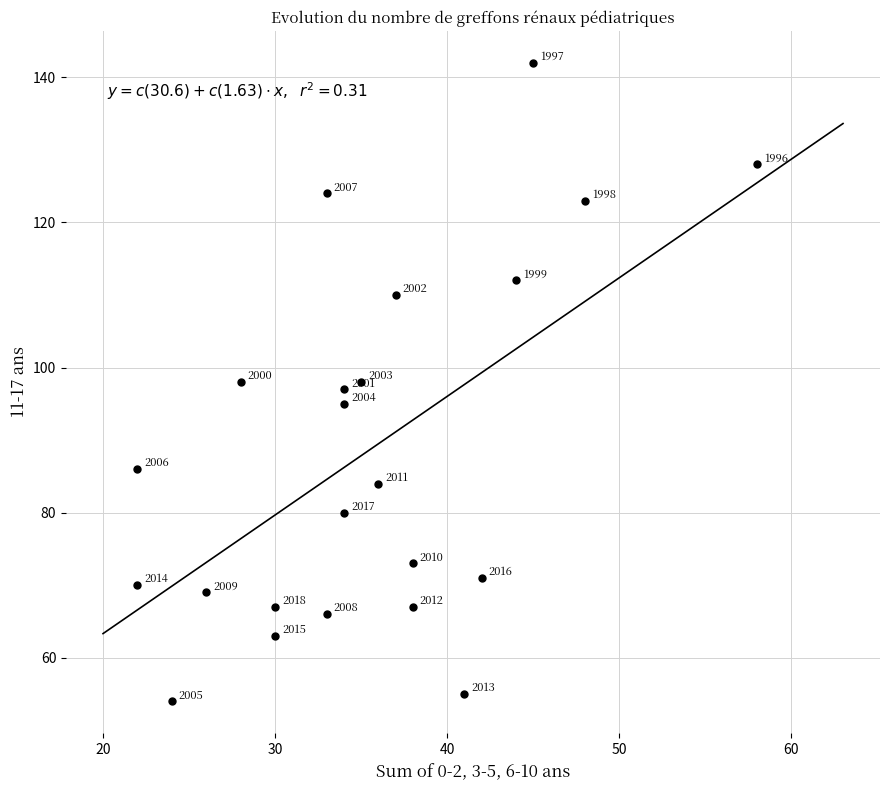

What is the range of Y values (max minus min)?

88